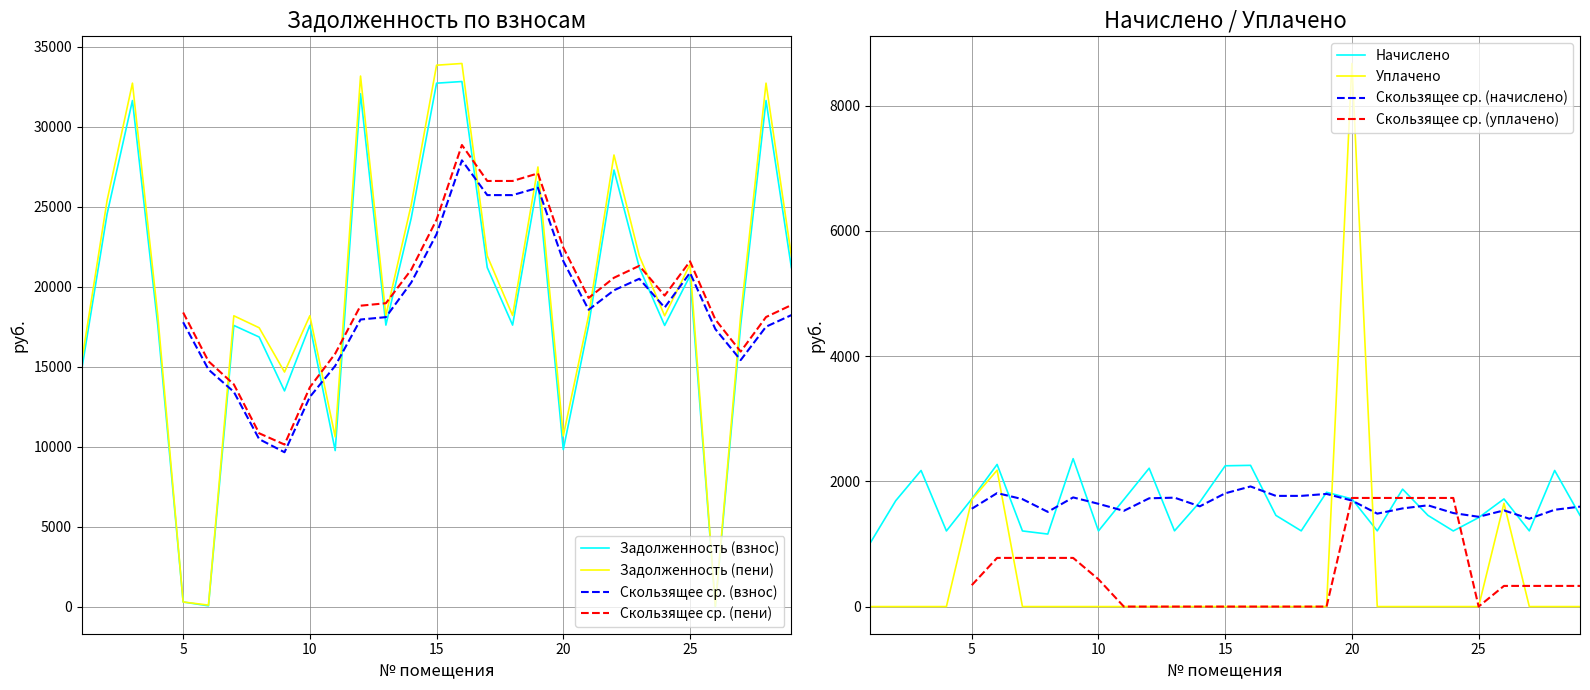

List the labels in order of уплачено value, smallest first.

1, 2, 3, 4, 7, 8, 9, 10, 11, 12, 13, 14, 15, 16, 17, 18, 19, 21, 22, 23, 24, 25, 27, 28, 29, 26, 5, 6, 20